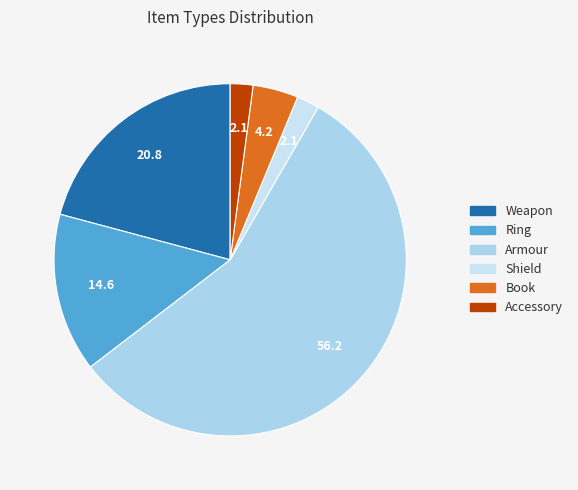

How many slices are in this pie chart?

6